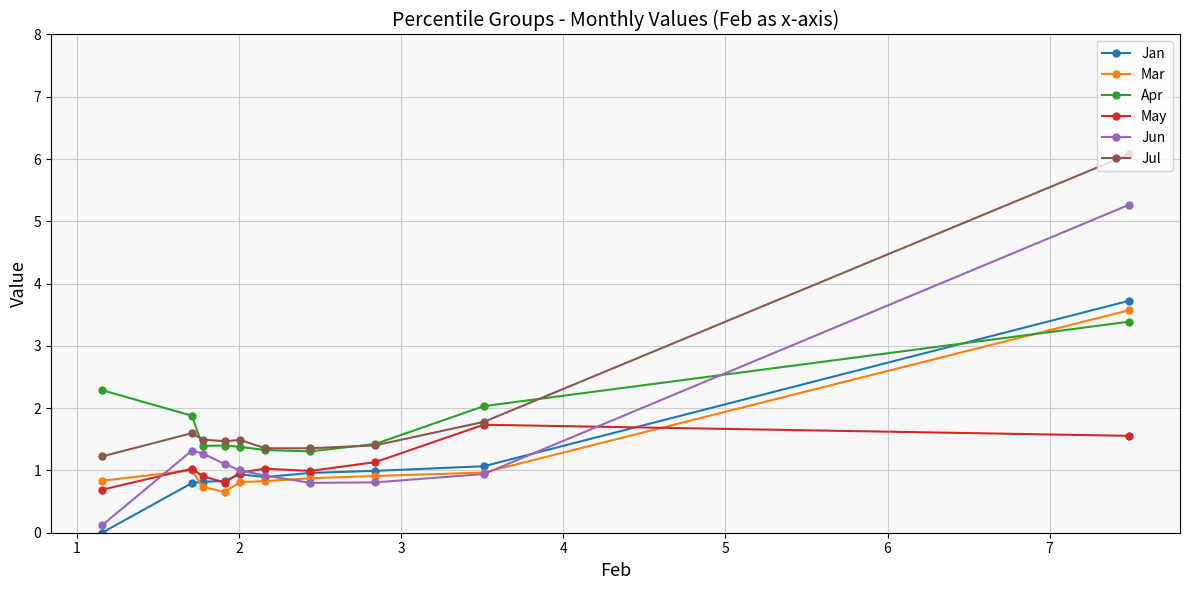

Which series has the largest range (max minus min)?

Jun